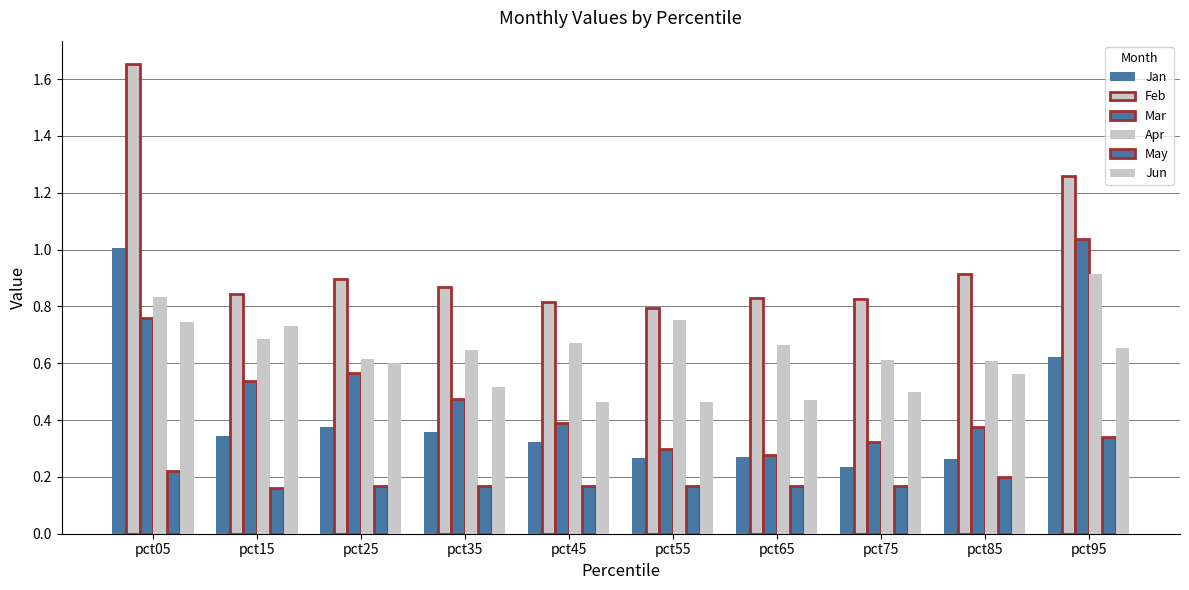

The Apr series shows 0.8 at pct35. True or false?

False